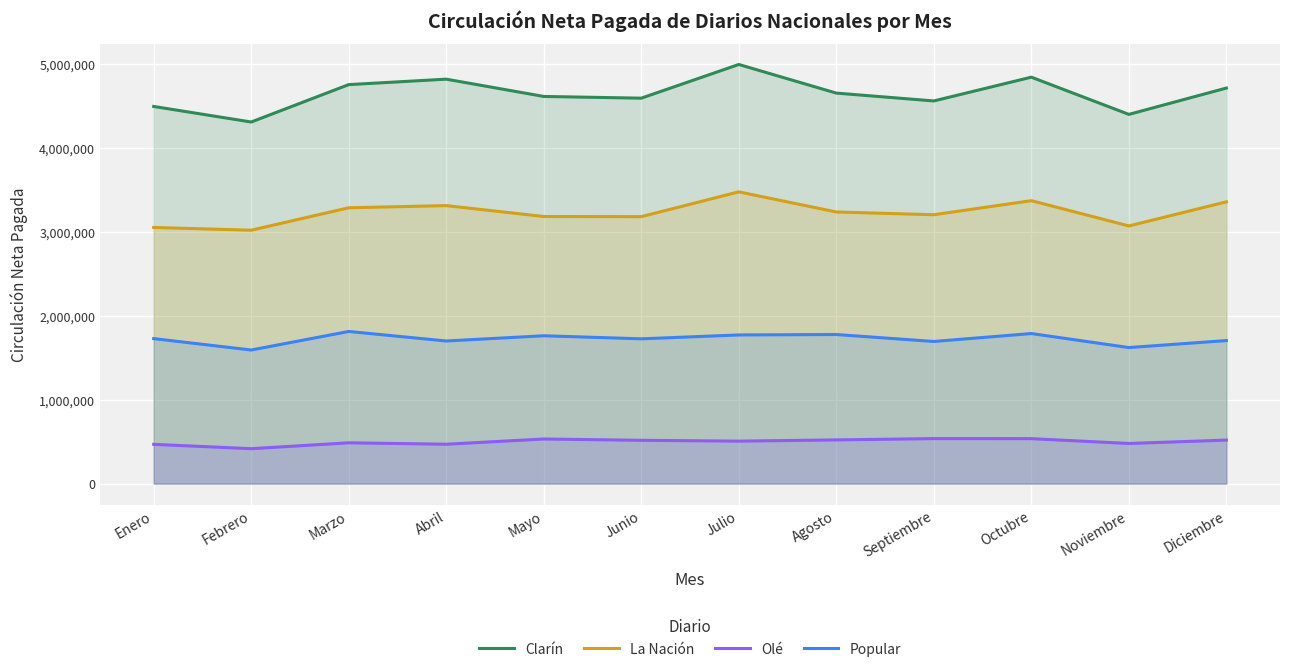

What are all the series names shown in the legend?

Clarín, La Nación, Olé, Popular